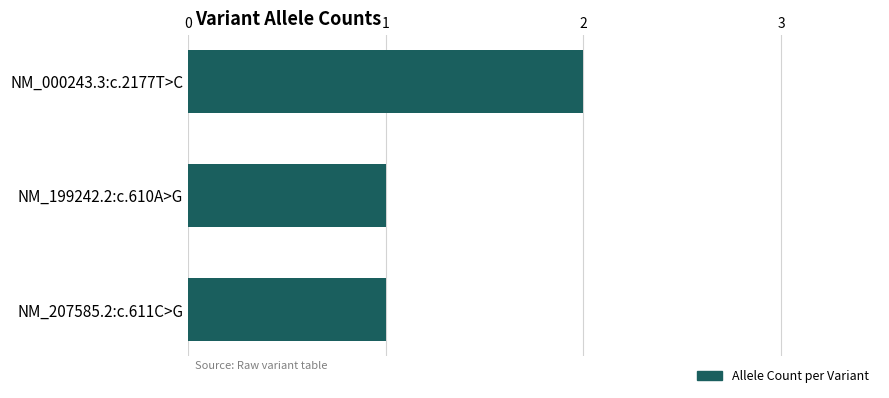

Reading top to bottom, extract all data points from this chart.

NM_000243.3:c.2177T>C=2	NM_199242.2:c.610A>G=1	NM_207585.2:c.611C>G=1